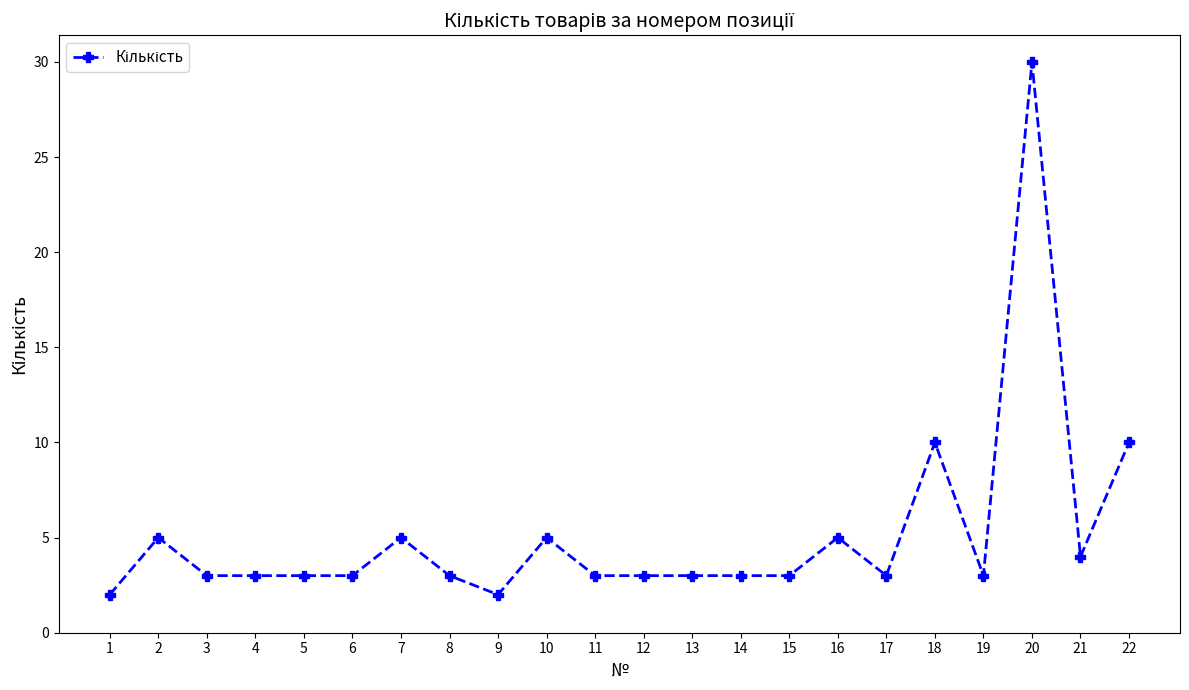

What is the change in value from 6 to 22?

+7